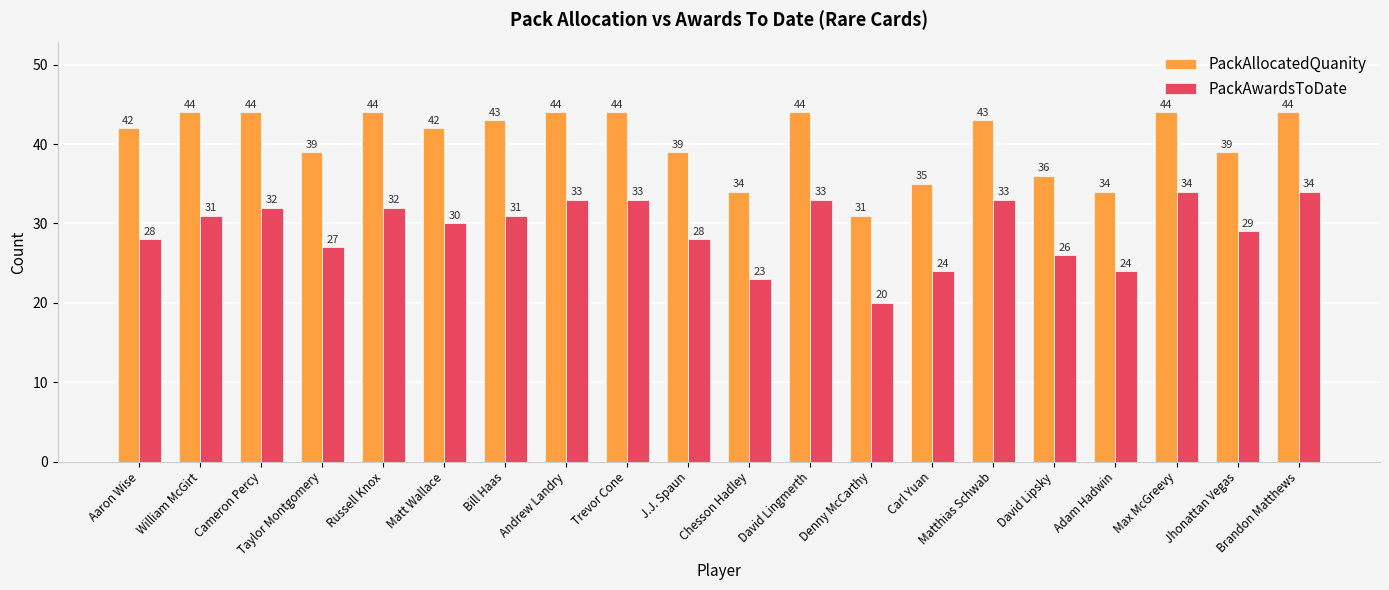

Is it true that PackAwardsToDate equals 42 at J.J. Spaun?

False